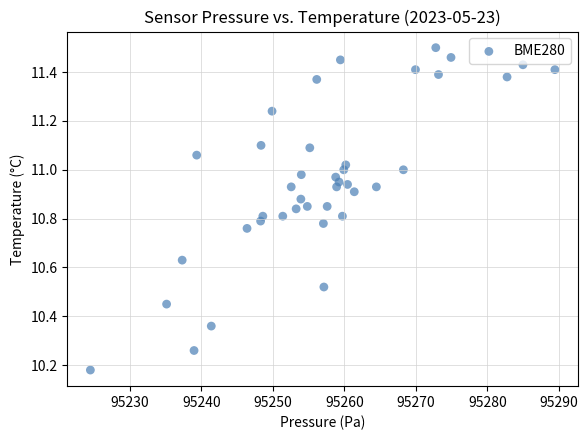

What is the range of Y values (max minus min)?

1.3